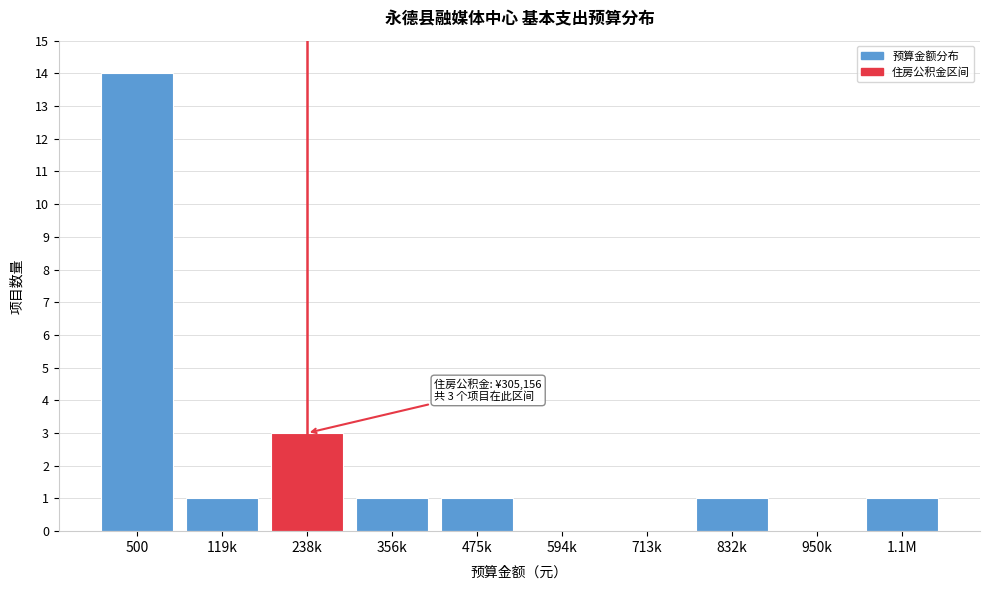

Reading right to left, extract all data points from this chart.

1.1M=1	950k=0	832k=1	713k=0	594k=0	475k=1	356k=1	238k=3	119k=1	500=14